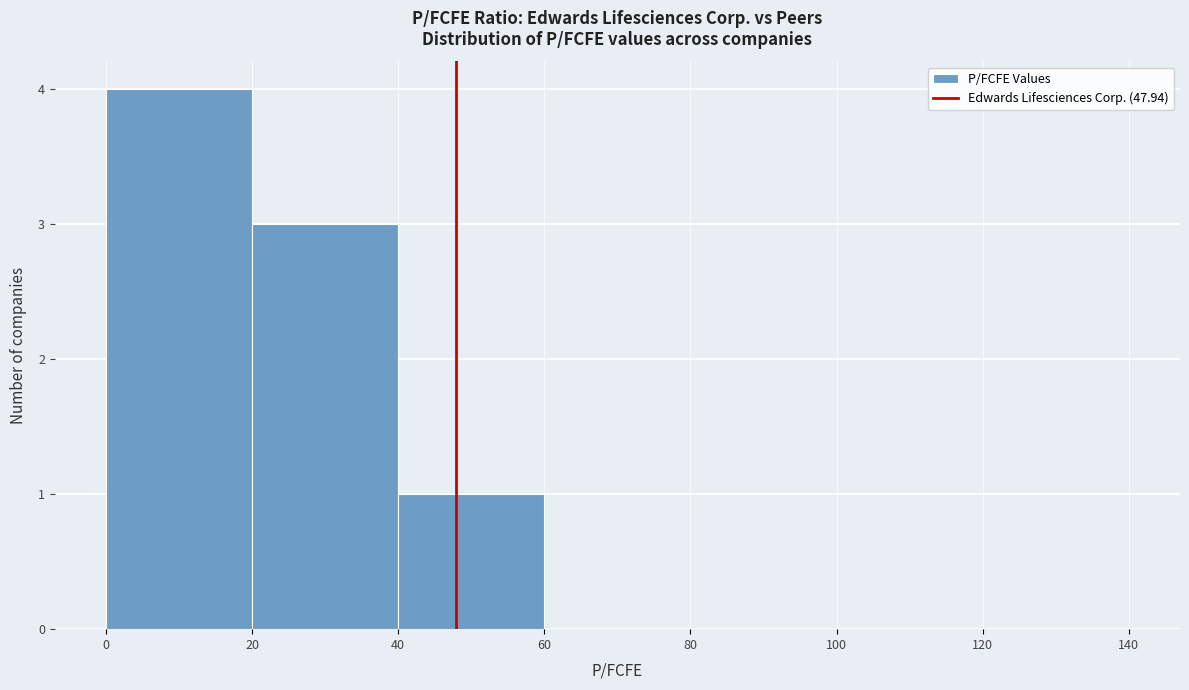

Over which range of the x-axis is the bar tallest?

0 to 20